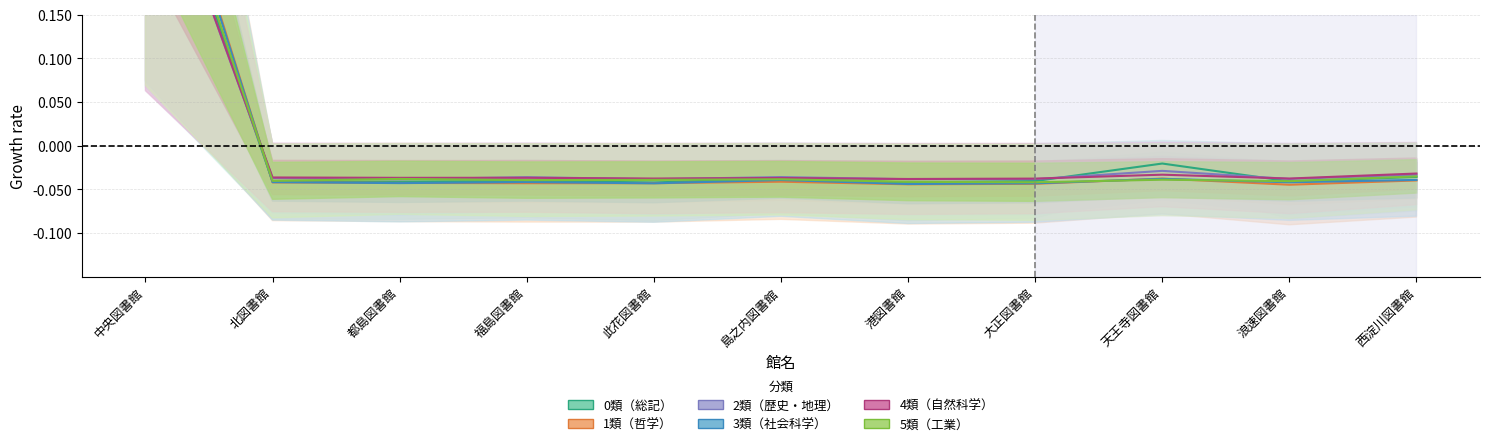

At how many categories does at least one series exceed 0?

1